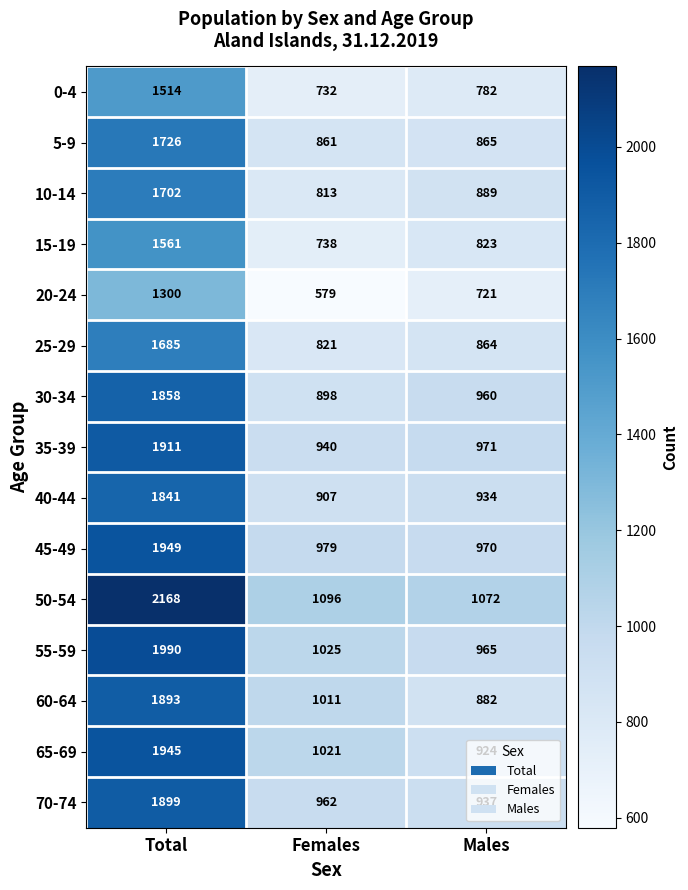

How many distinct data groups are displayed?

15